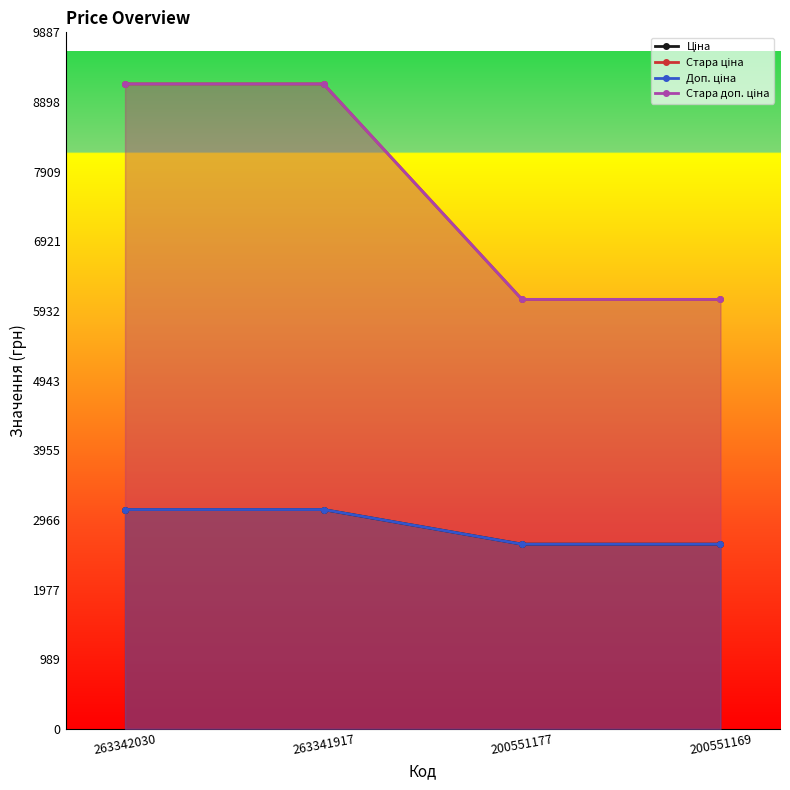

Which series changed the most between 263342030 and 200551177?

Стара ціна